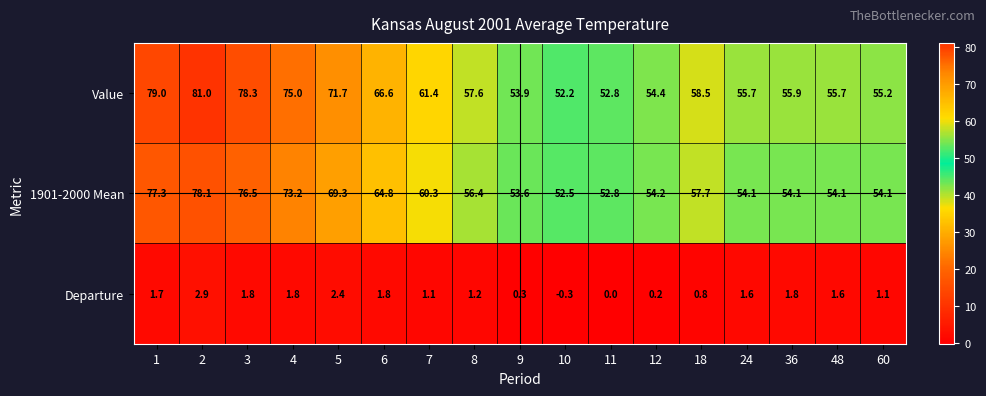

List the series in order of their peak value, lowest first.

Departure, 1901-2000 Mean, Value